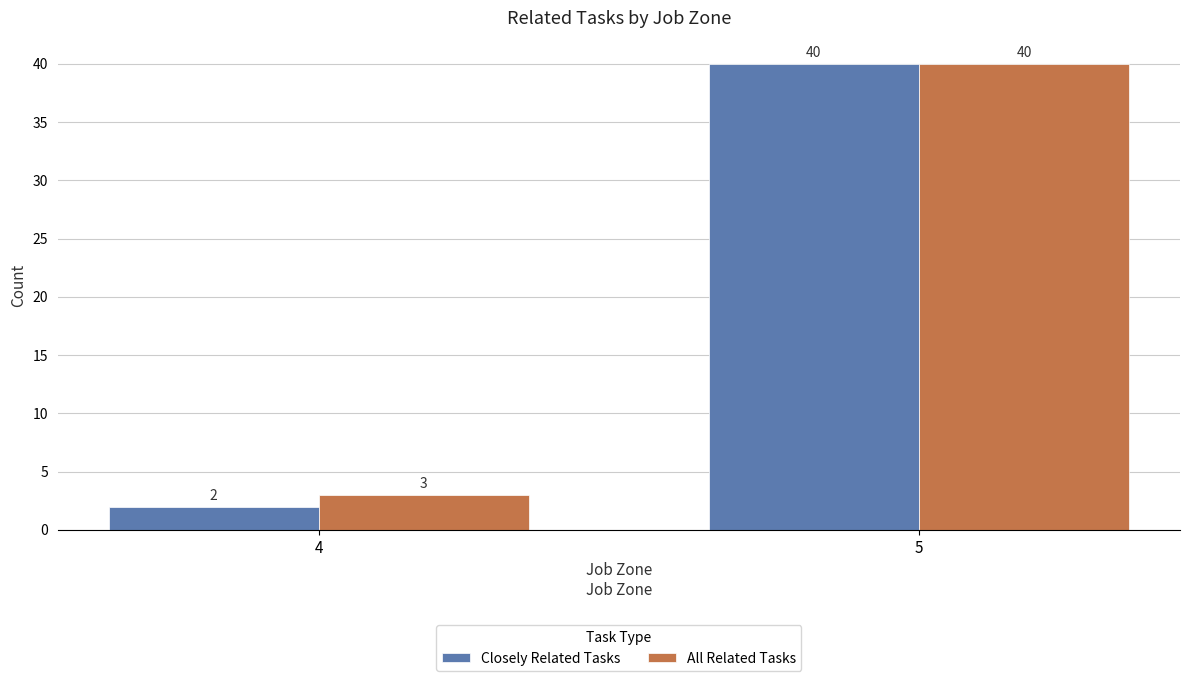

What is the sum of the Closely Related Tasks values at 5 and 4?

42